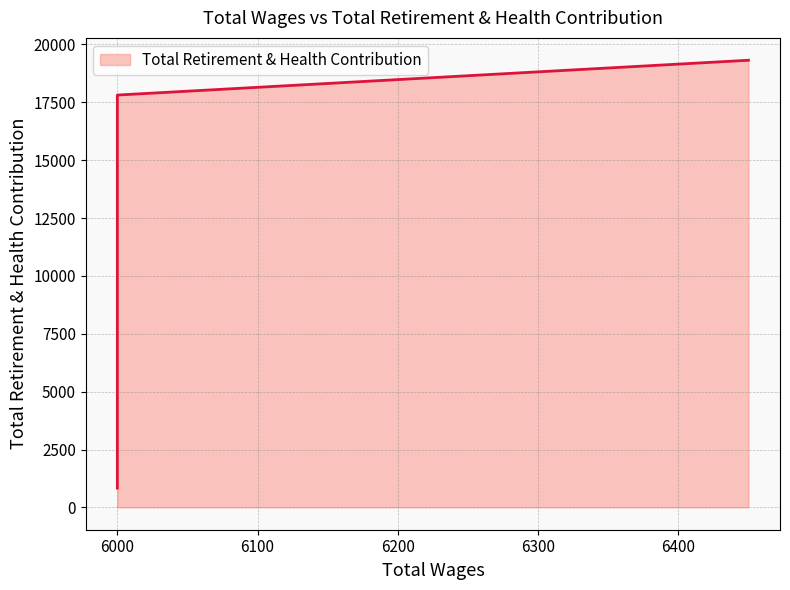

List the labels in order of value, largest first.

6450.0, 6000.0, 6000.0, 6000.0, 6000.0